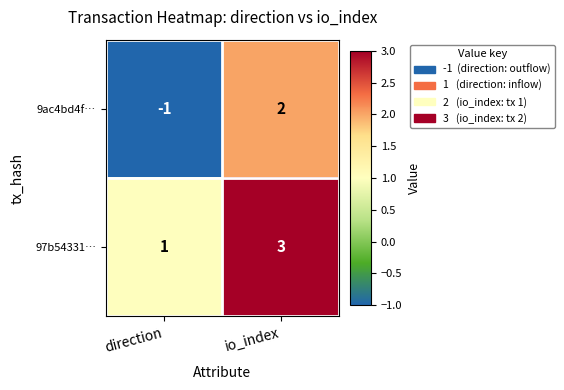

True or false: 9ac4bd4f… has a value of 2 at io_index.

True